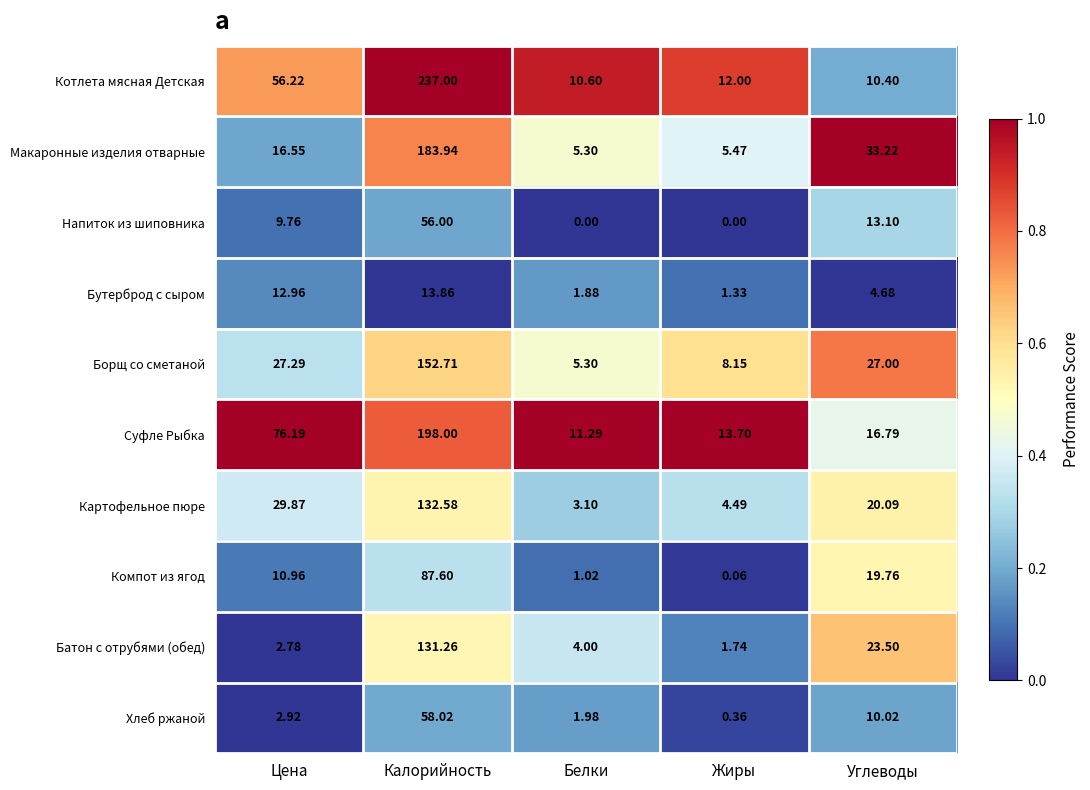

What is the total value across all series at Белки?

44.5